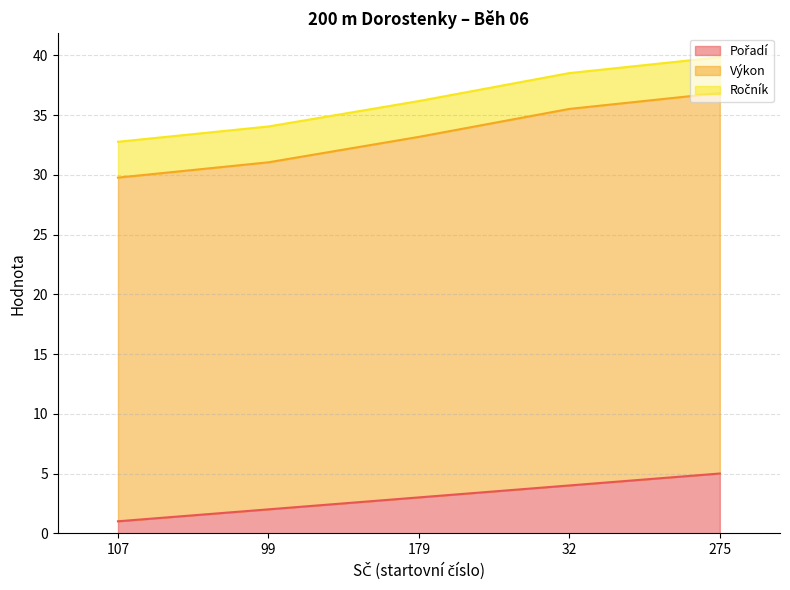

True or false: Pořadí and Výkon cross at least once.

False